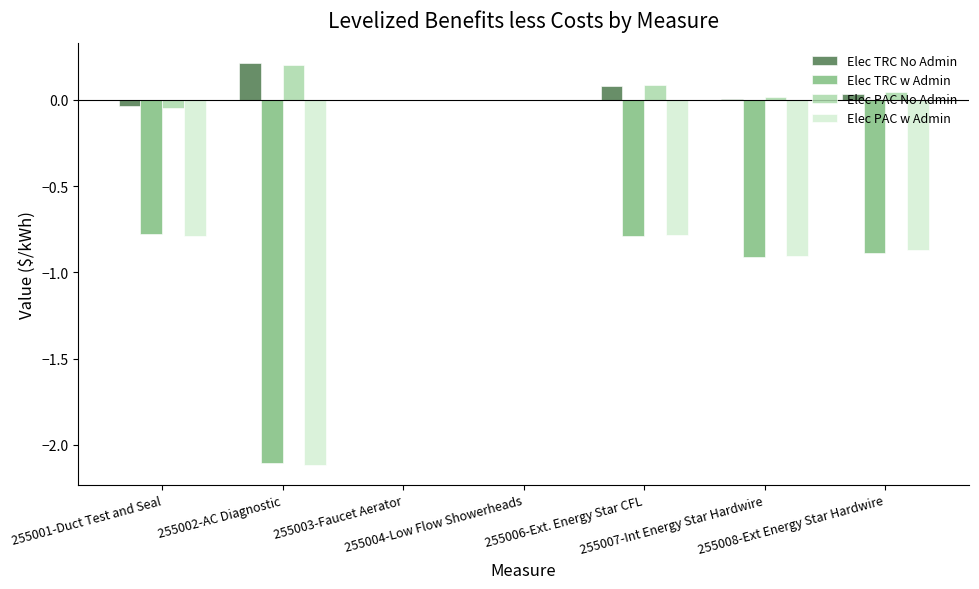

Where does the Elec PAC No Admin series first go above 0?

255002-AC Diagnostic